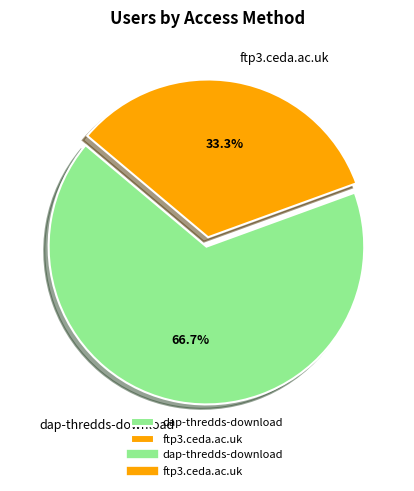

Is there any slice that represents more than half of the pie?

Yes